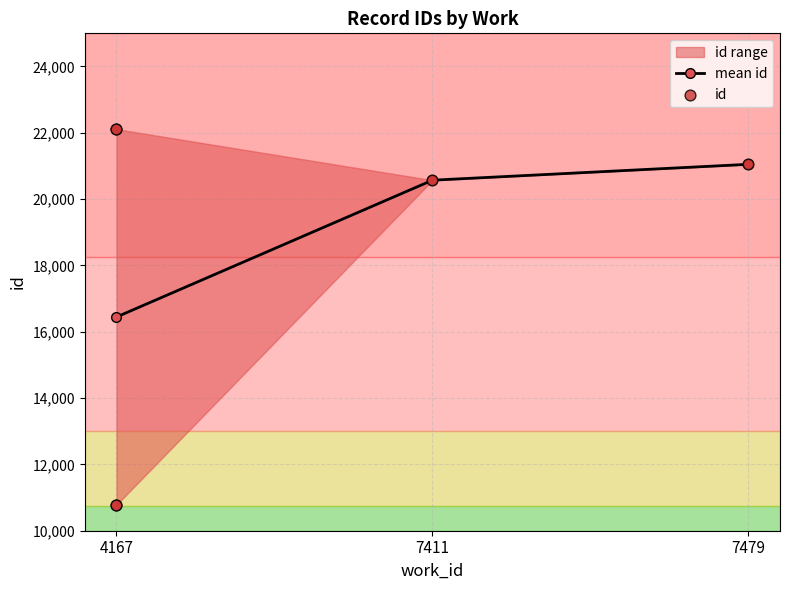

What is the change in value from 7411 to 4167?

+1535